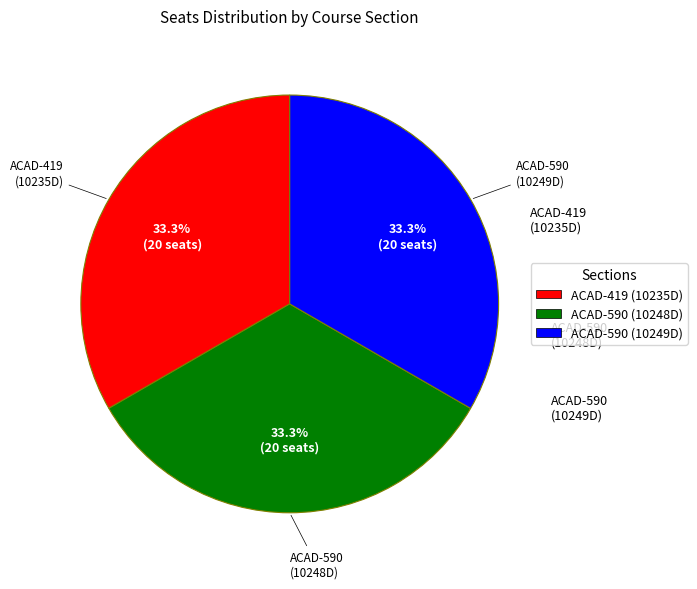

Does any single category account for the majority?

No